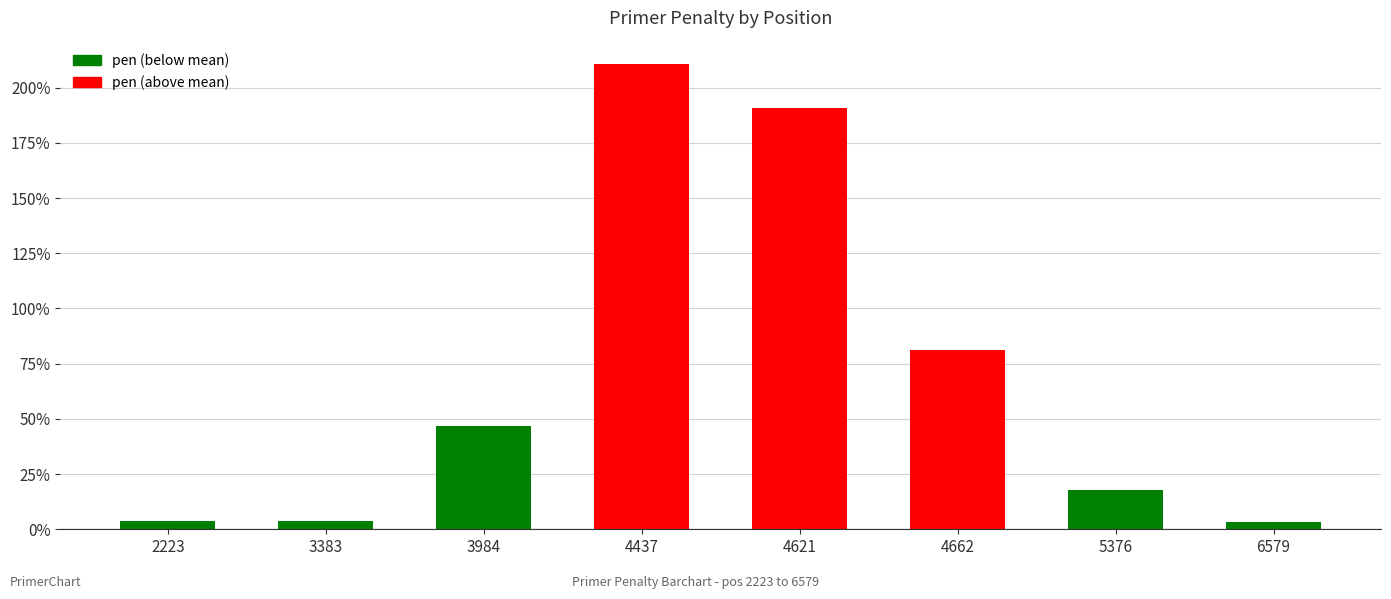

The value at 4437 is 2.1. True or false?

True